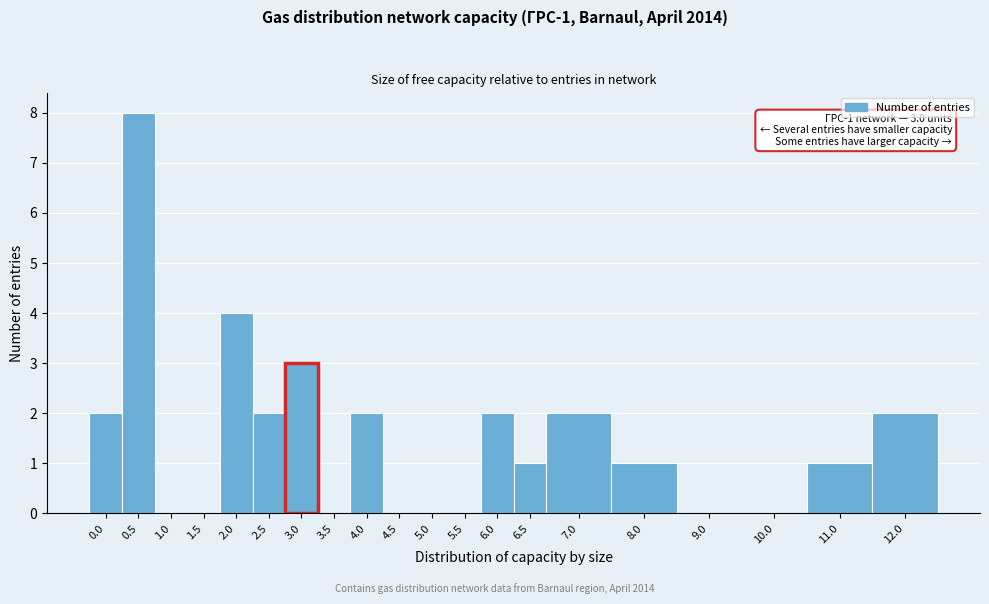

Reading left to right, transcribe all the data shown in this chart.

0.0=2	0.5=8	1.0=0	1.5=0	2.0=4	2.5=2	3.0=3	3.5=0	4.0=2	4.5=0	5.0=0	5.5=0	6.0=2	6.5=1	7.0=2	8.0=1	9.0=0	10.0=0	11.0=1	12.0=2